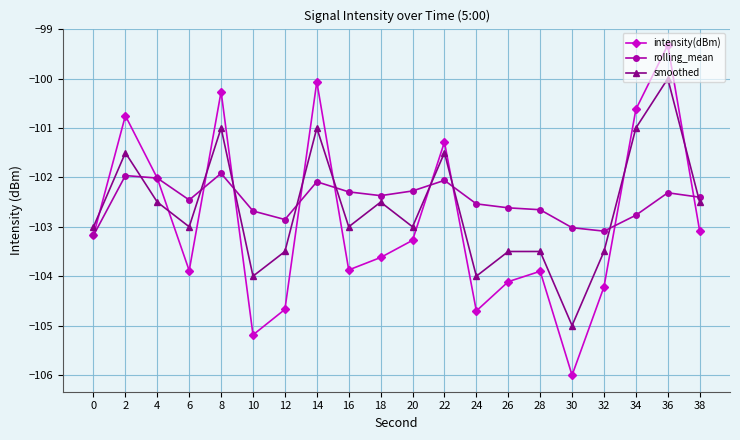

Which series has the largest range (max minus min)?

intensity(dBm)